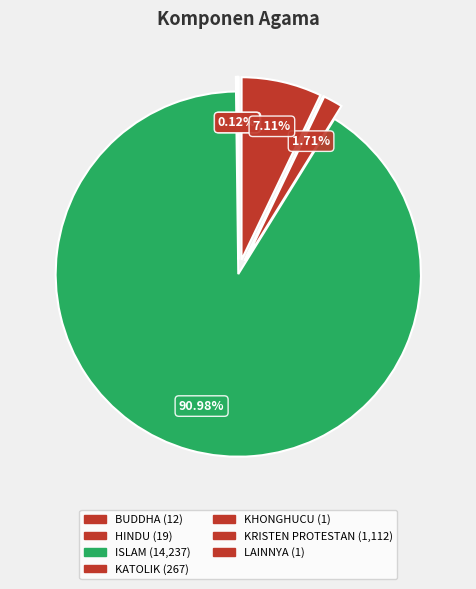

Combined, what portion of the pie is HINDU and ISLAM?

91.1%